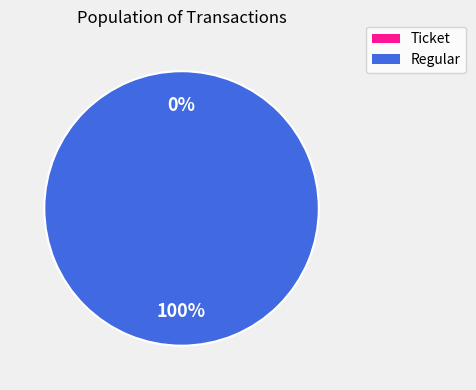

Which category has the biggest portion of the pie?

Regular